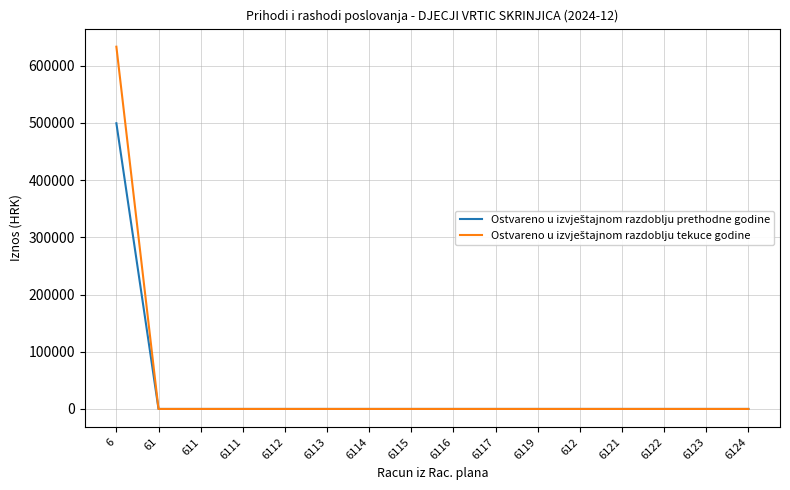

At which category is the sum across all series the highest?

6